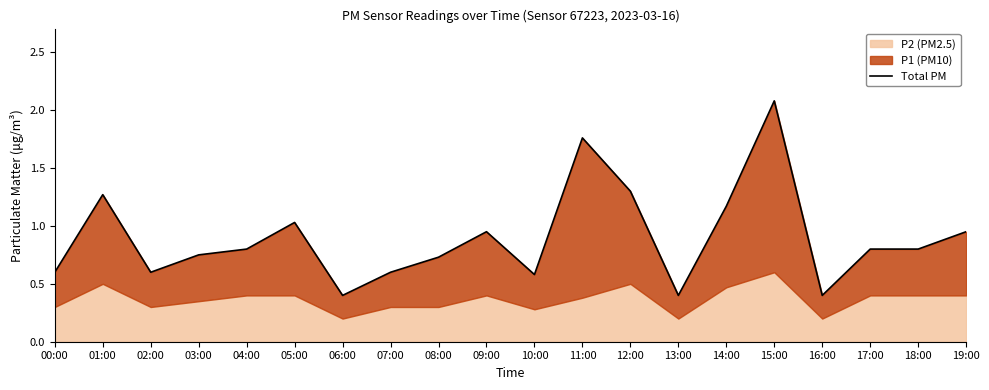

What is the change in value from 02:00 to 05:00?

+0.4